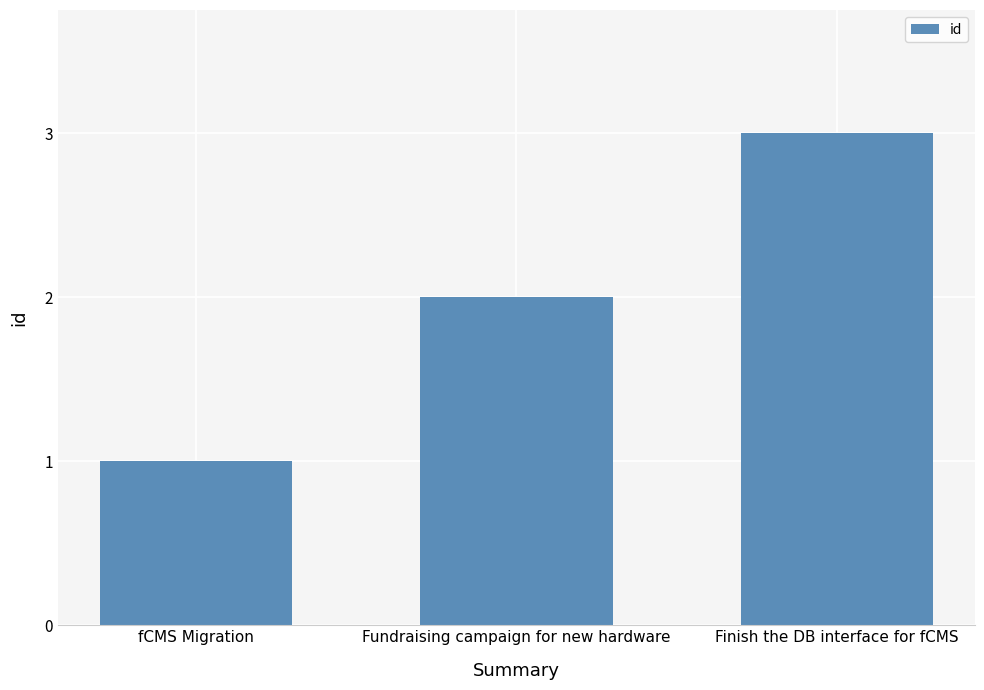

List the labels in order of value, smallest first.

fCMS Migration, Fundraising campaign for new hardware, Finish the DB interface for fCMS